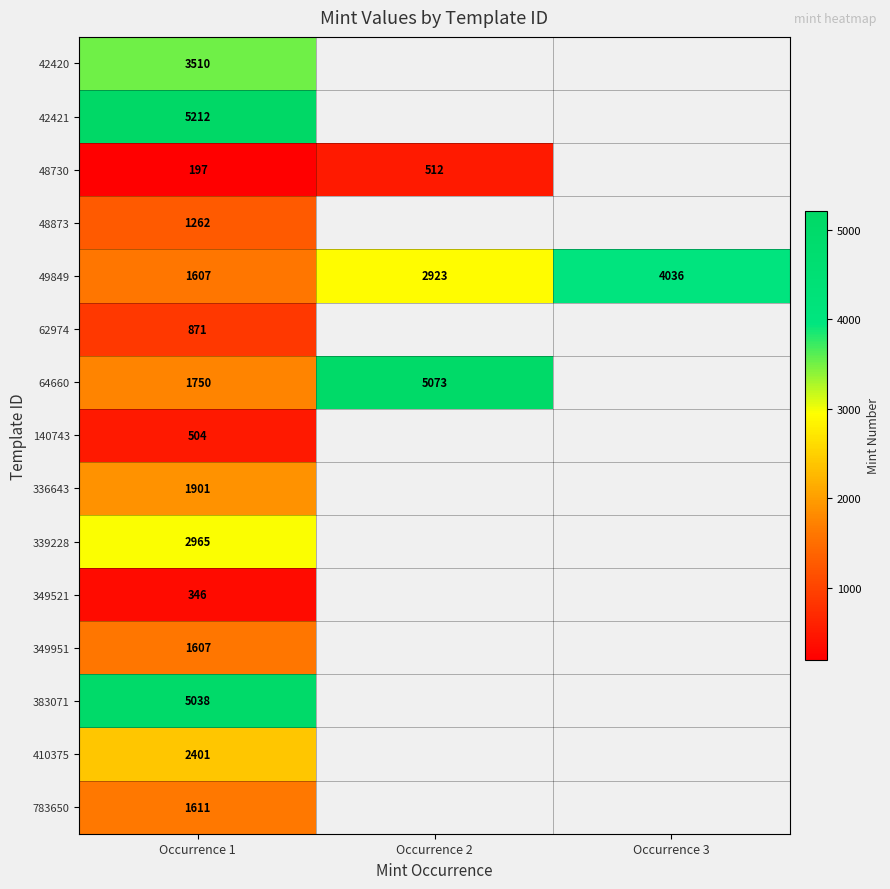

Is the value of 783650 at Occurrence 1 greater than the value of 336643 at Occurrence 1?

No